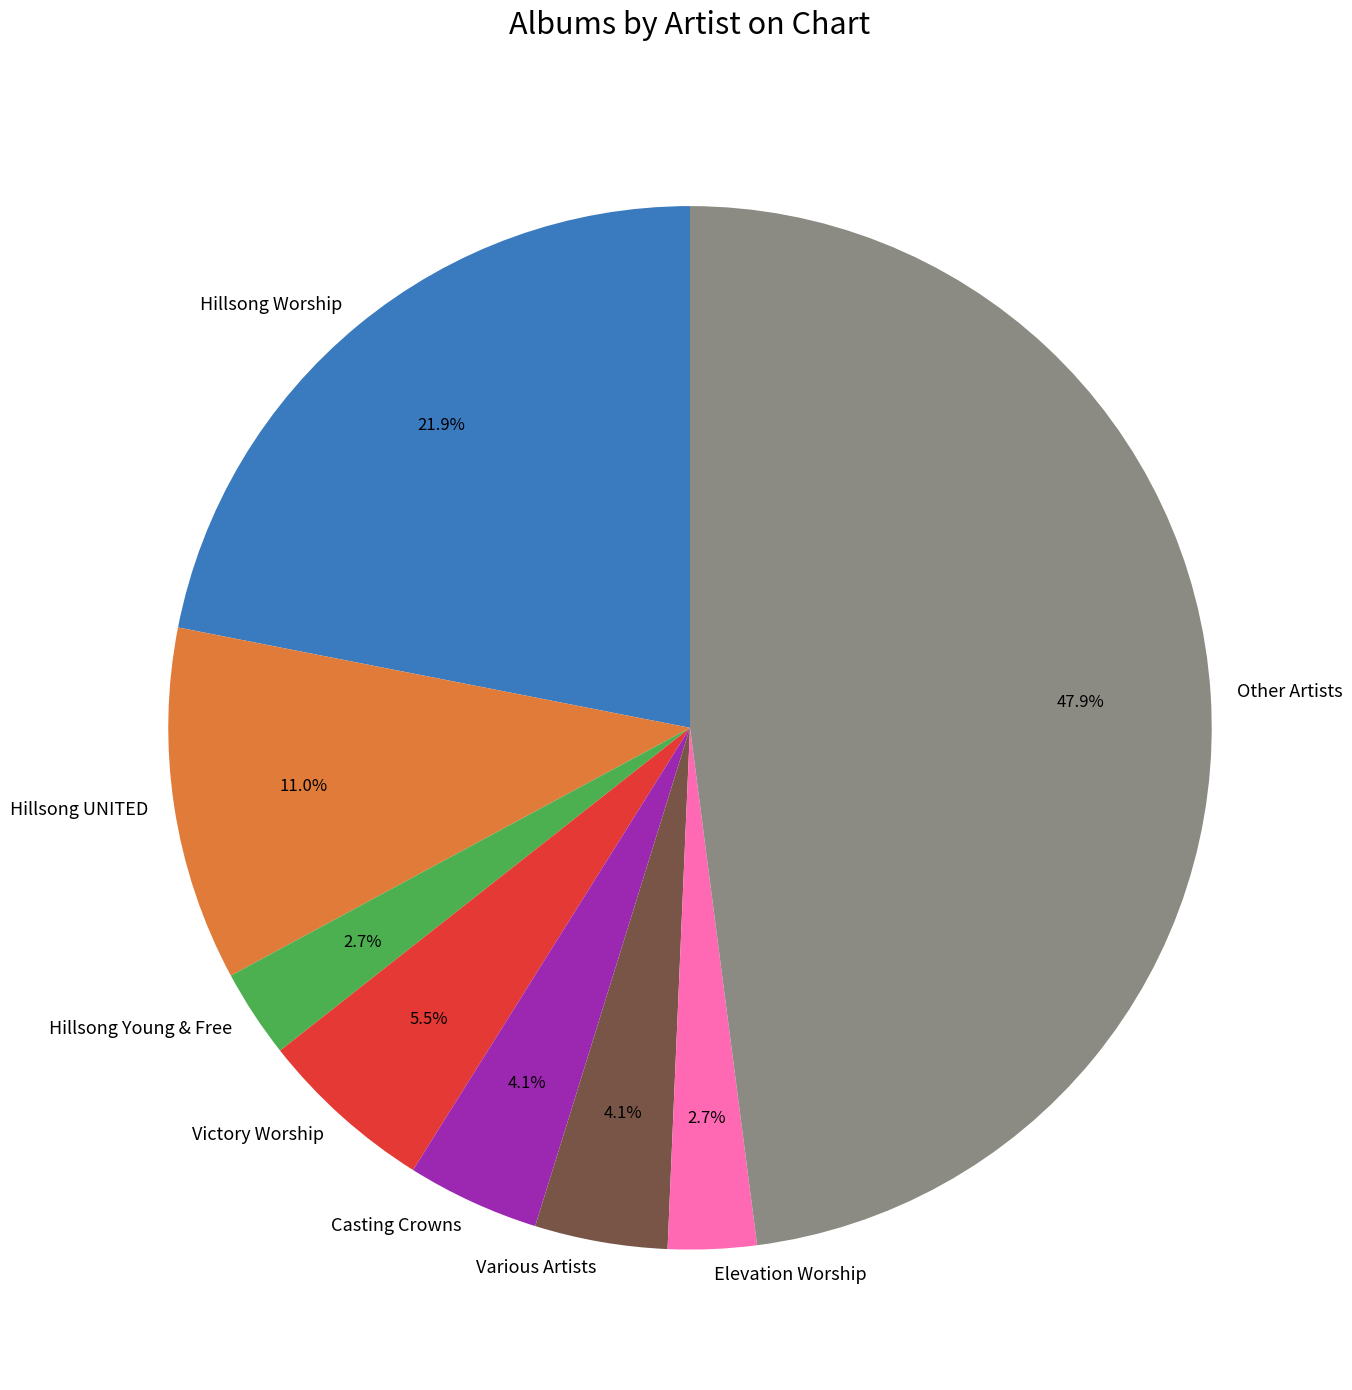

Approximately how many times larger is the value at Victory Worship compared to Casting Crowns?

1.3